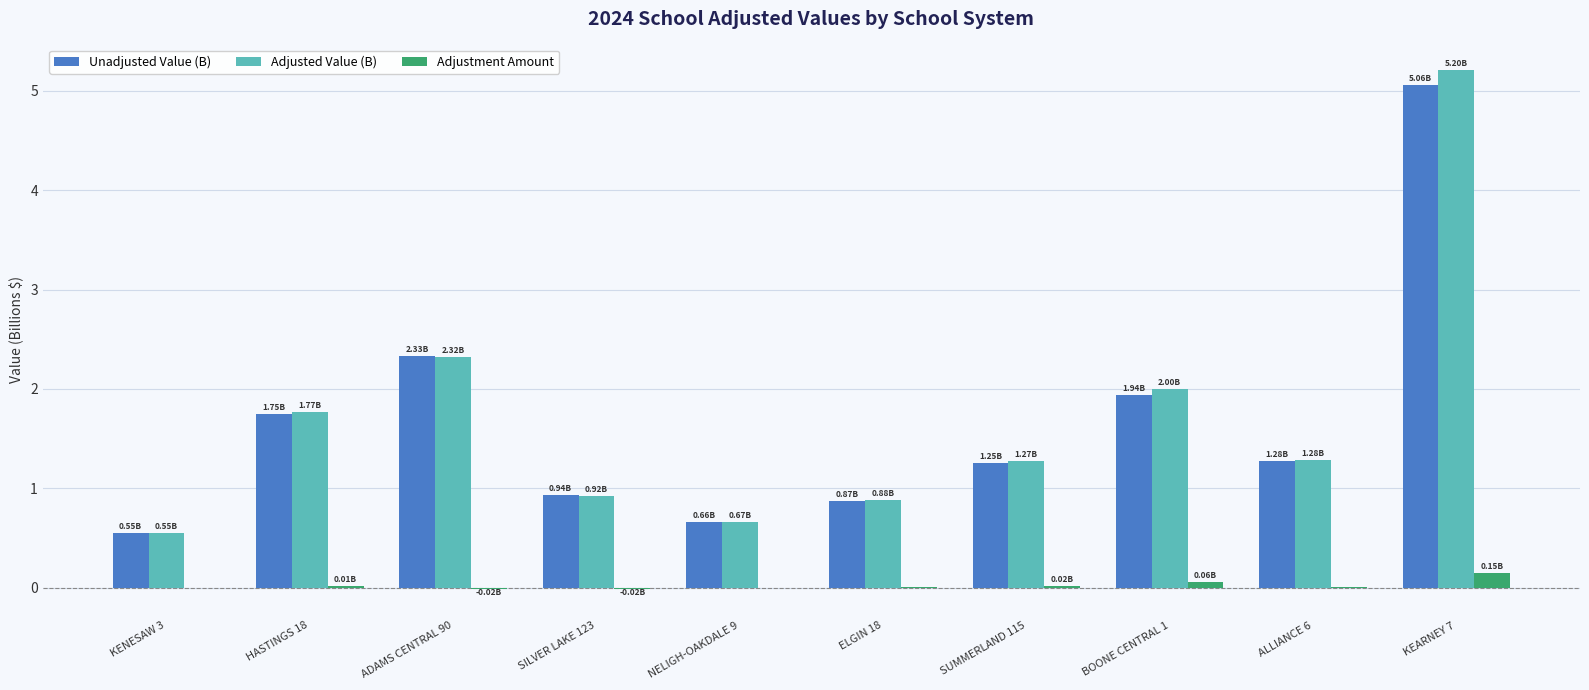

Which category has the highest value in the Adjustment Amount series?

KEARNEY 7